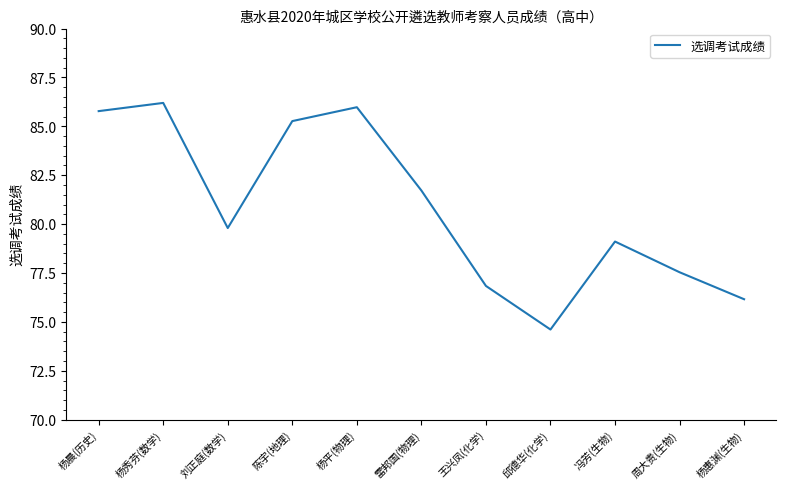

Count the number of data series in this chart.

1